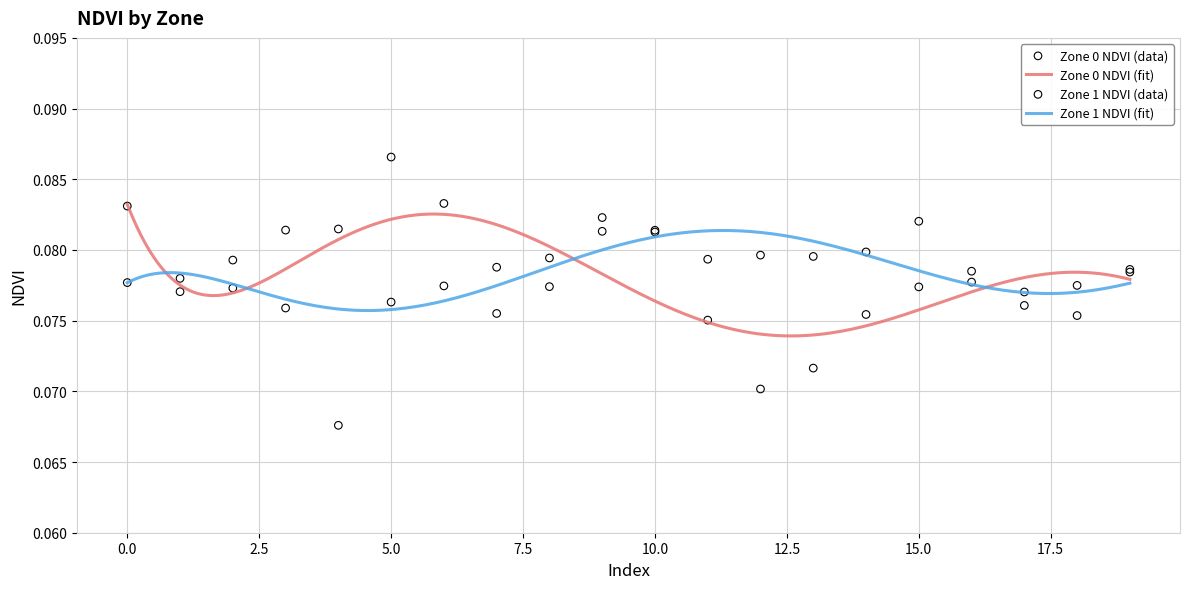

Which series has the largest Y range (max minus min)?

Zone 0 NDVI